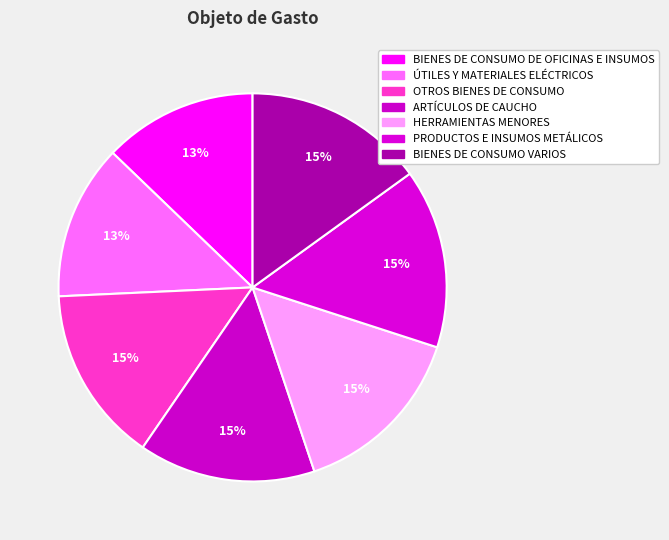

How many slices are in this pie chart?

7